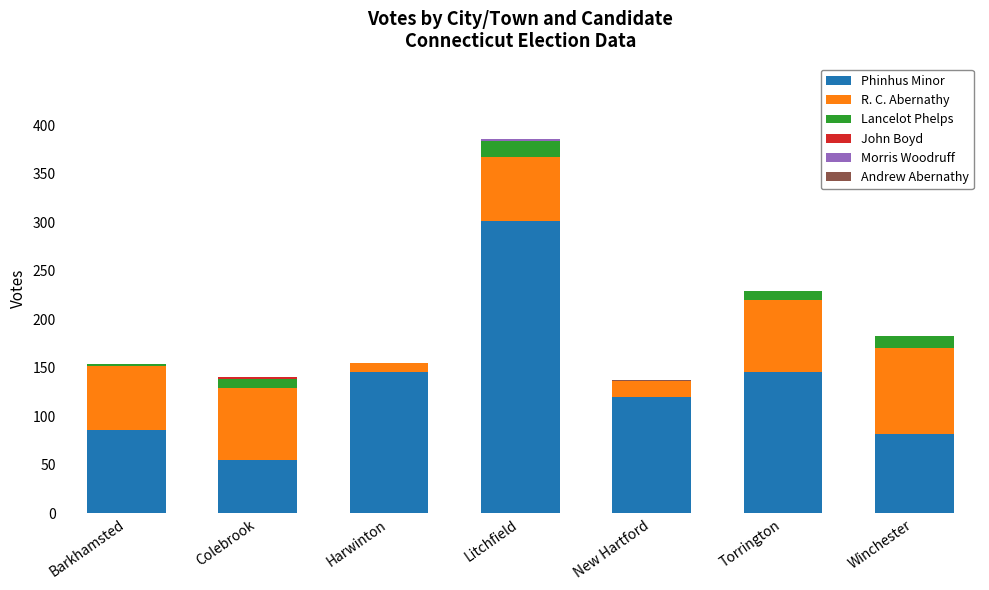

The value of Phinhus Minor at Harwinton is 68. True or false?

False